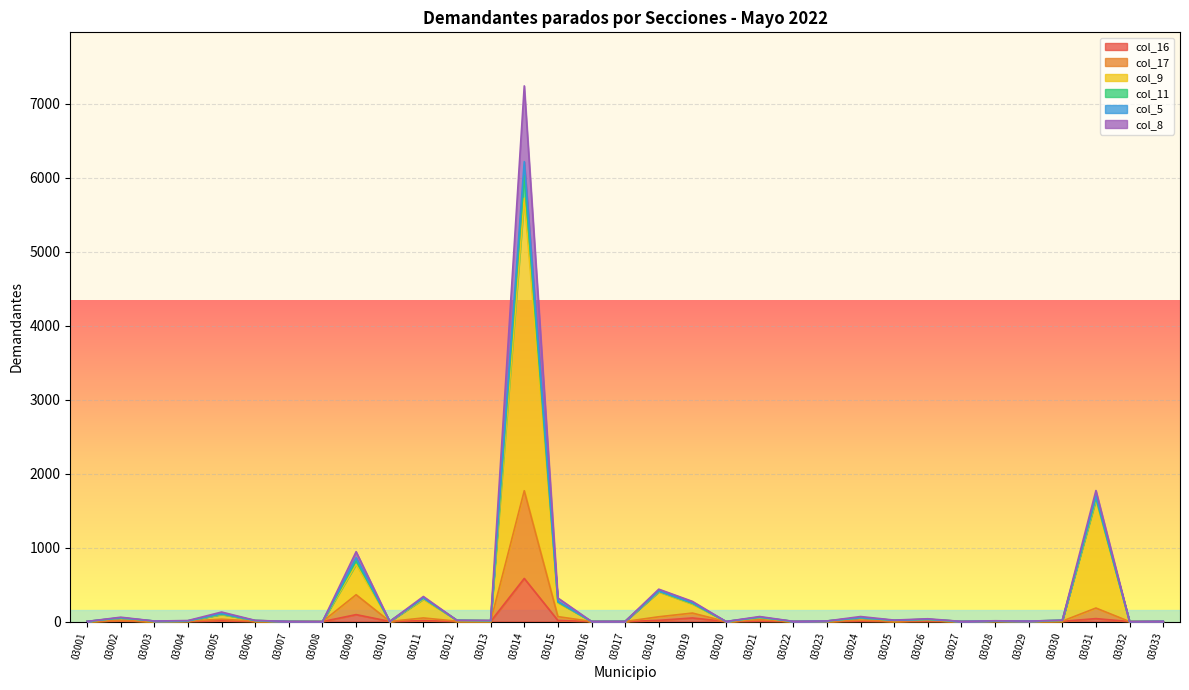

Does the chart display data point markers on the line(s)?

No